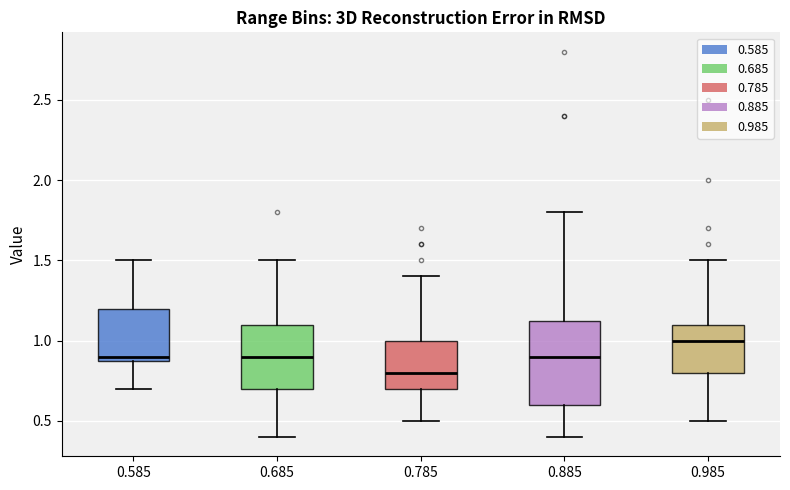

Reading left to right, transcribe this box plot: for each box, give where its median line is, the range the box spans, and where its two whiskers end, as read against the y-axis. The values are not printed on the chart, so give them approximately, as read against the axis.

0.585: median 0.90 (just above the box's lower edge), box 0.90 to 1.20, whiskers 0.70 to 1.50
0.685: median 0.90, box 0.70 to 1.10, whiskers 0.40 to 1.50
0.785: median 0.80, box 0.70 to 1.00, whiskers 0.50 to 1.40
0.885: median 0.90, box 0.60 to 1.15, whiskers 0.40 to 1.80
0.985: median 1.00, box 0.80 to 1.10, whiskers 0.50 to 1.50